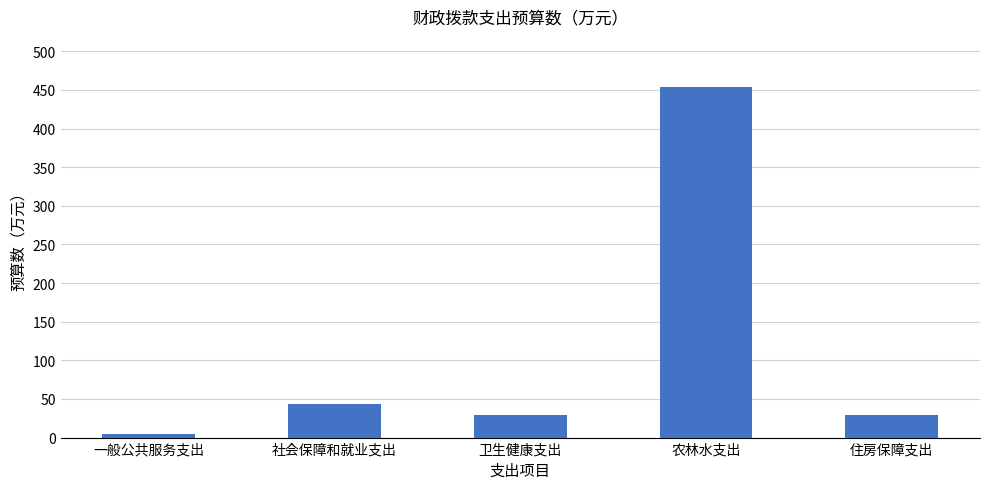

Between 一般公共服务支出 and 卫生健康支出, which is larger?

卫生健康支出